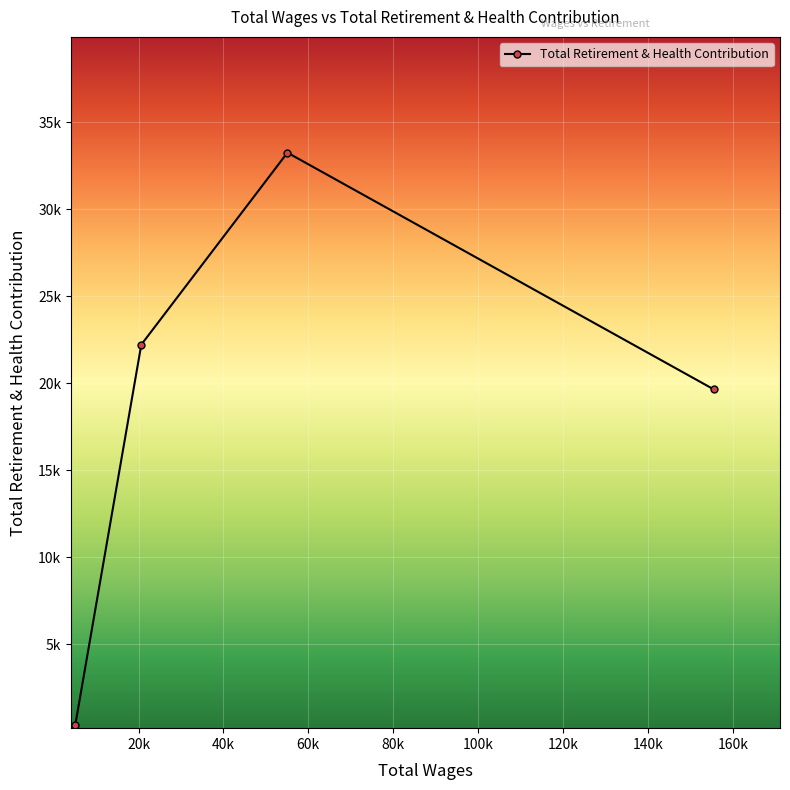

Reading right to left, what are all the values shown in this chart?

5107.0=386	20656.0=22219	55079.0=33245	155569.0=19644